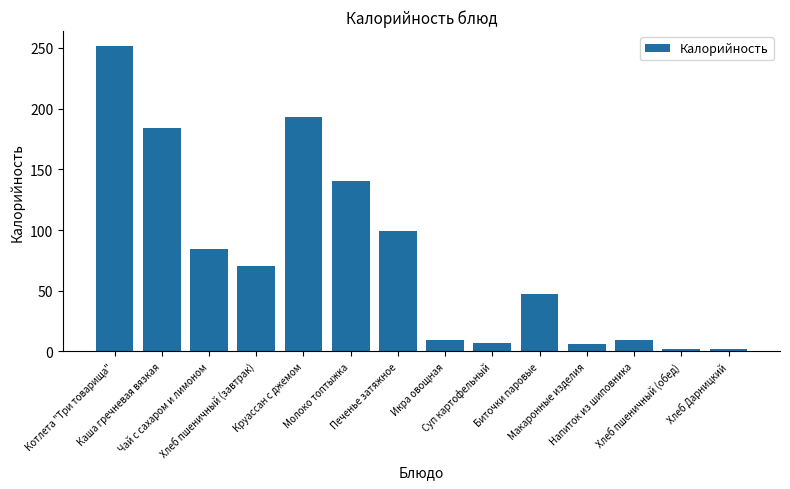

What is the value of the 6th bar from the left?

140.1